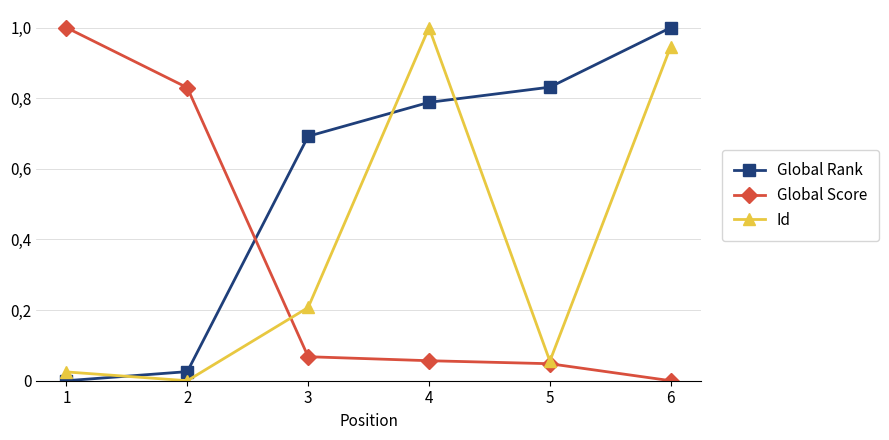

True or false: Global Rank has more than 2 interior local peaks.

False